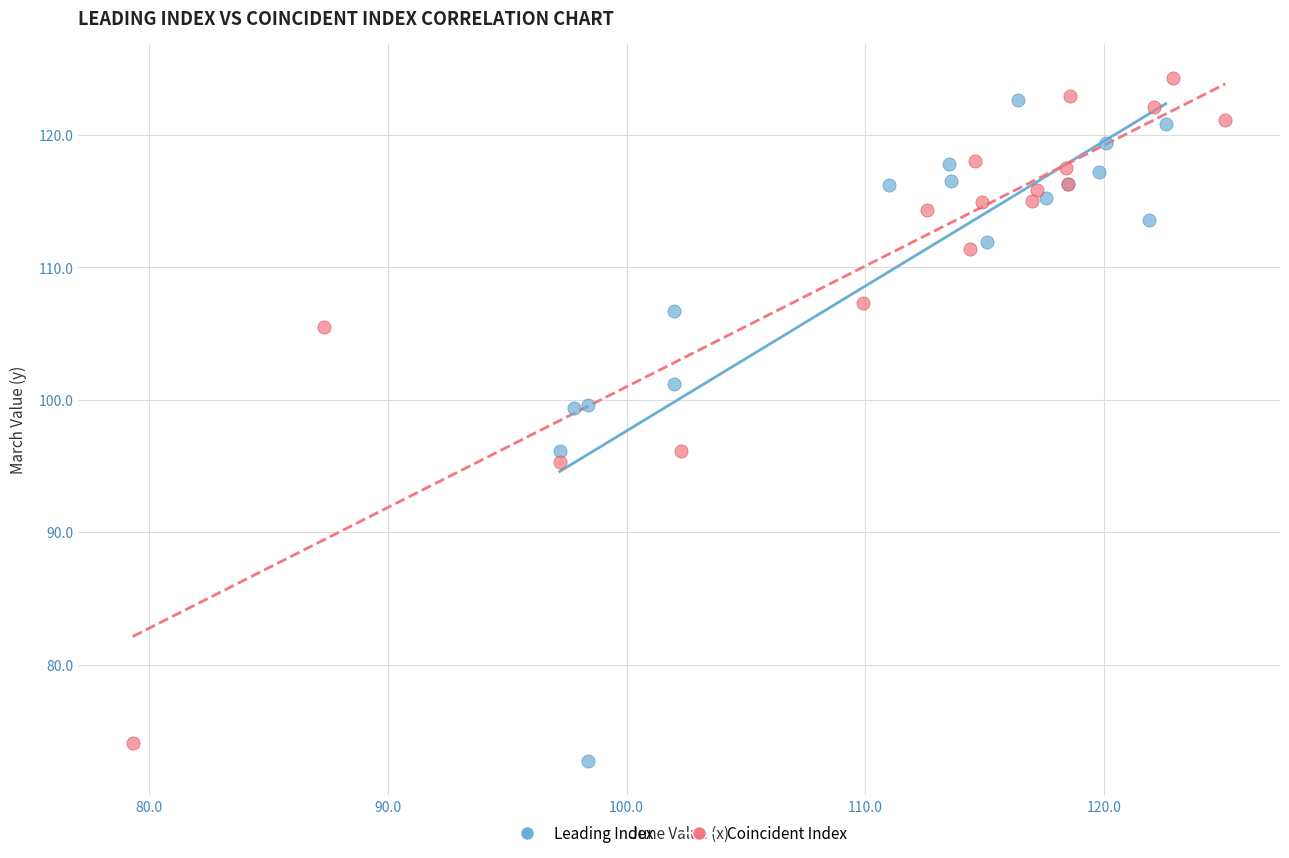

What are all the series names shown in the legend?

Leading Index, Coincident Index